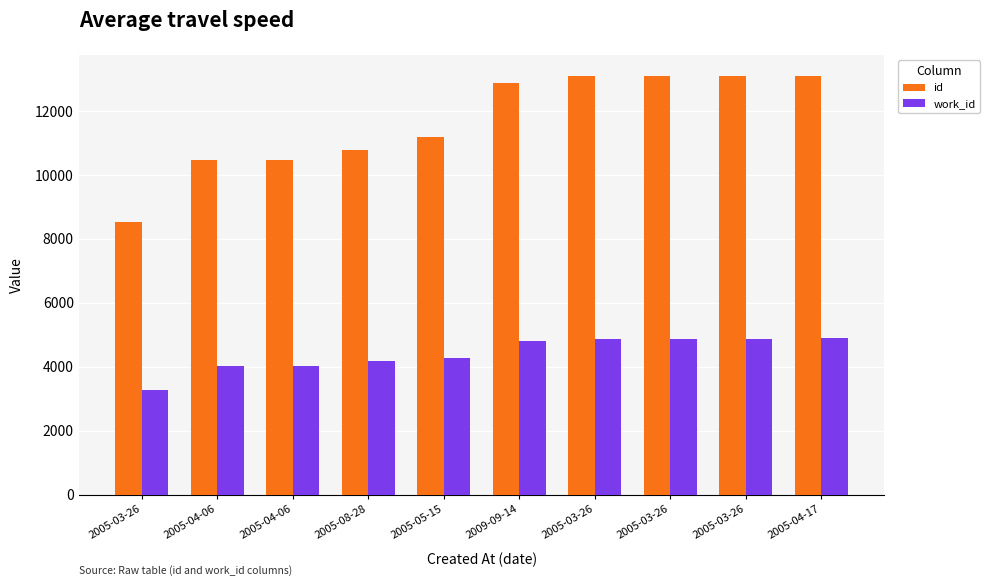

Which category has the lowest value in the id series?

2005-03-26